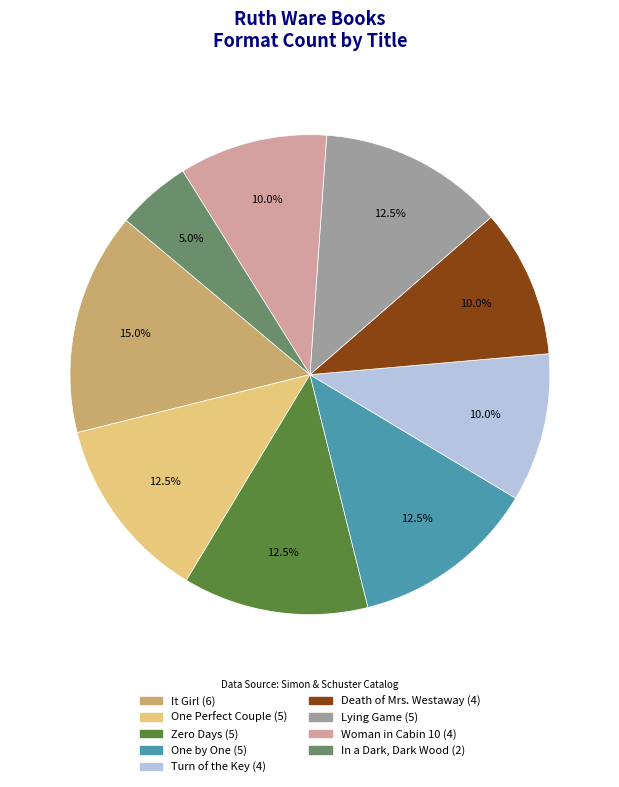

Combined, do It Girl and Turn of the Key account for over 50%?

No